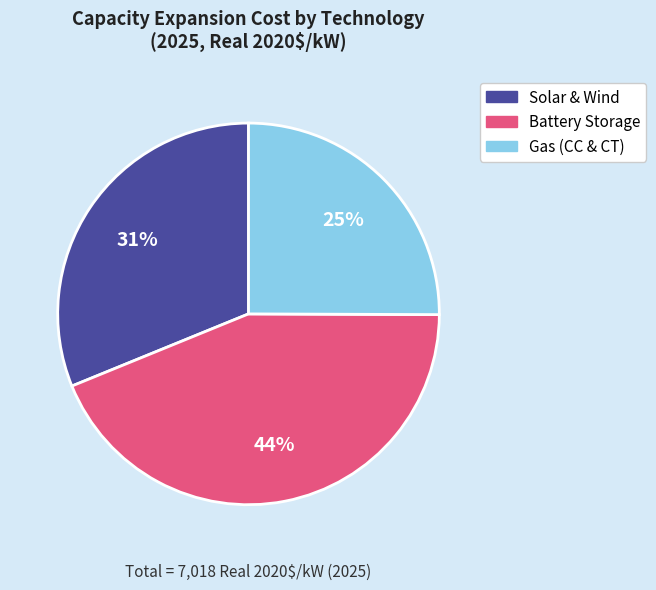

Is there a majority slice in this chart?

No